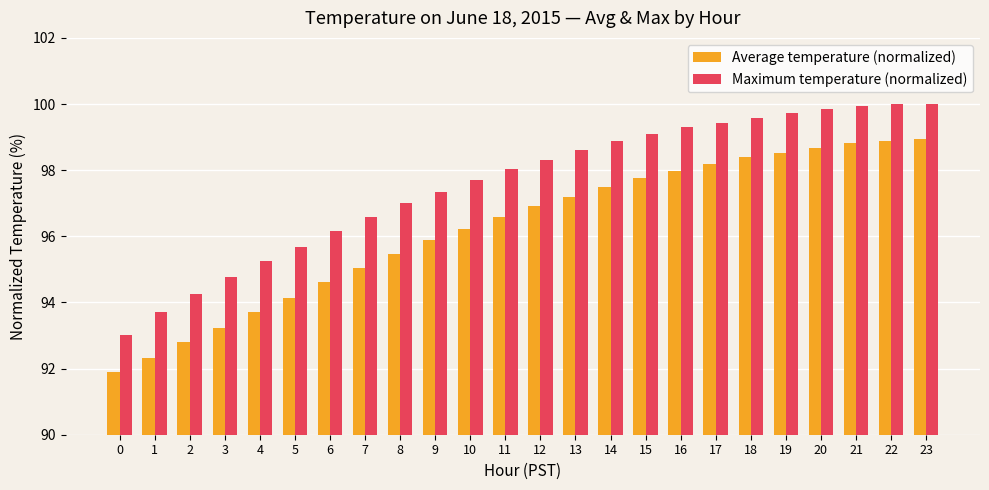

Reading right to left, what are all the values shown in this chart?

Average temperature (normalized): 23=99.0	22=98.9	21=98.8	20=98.7	19=98.5	18=98.4	17=98.2	16=98.0	15=97.8	14=97.5	13=97.2	12=96.9	11=96.6	10=96.2	9=95.9	8=95.5	7=95.0	6=94.6	5=94.1	4=93.7	3=93.2	2=92.8	1=92.3	0=91.9
Maximum temperature (normalized): 23=100.0	22=100.0	21=99.9	20=99.9	19=99.7	18=99.6	17=99.4	16=99.3	15=99.1	14=98.9	13=98.6	12=98.3	11=98.0	10=97.7	9=97.3	8=97.0	7=96.6	6=96.2	5=95.7	4=95.2	3=94.8	2=94.3	1=93.7	0=93.0